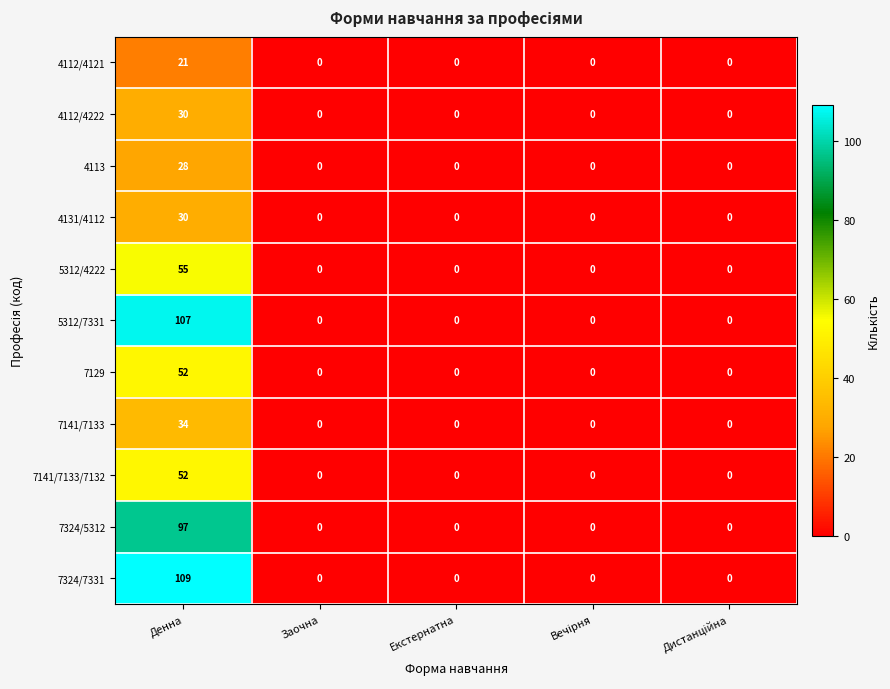

Which series has the largest total across all categories?

7324/7331